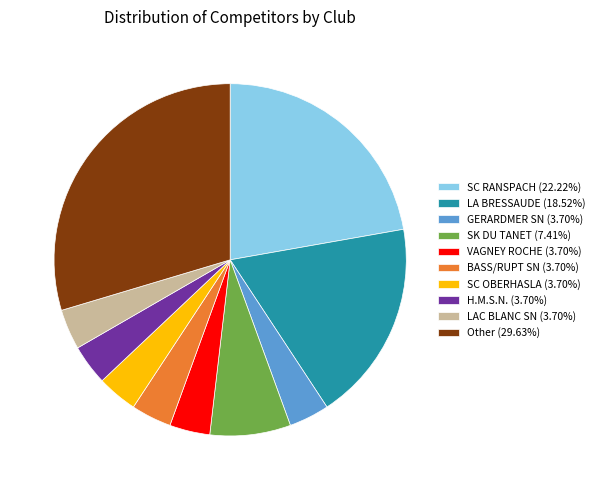

Approximately how many times larger is the value at BASS/RUPT SN (3.70%) compared to H.M.S.N. (3.70%)?

1.0